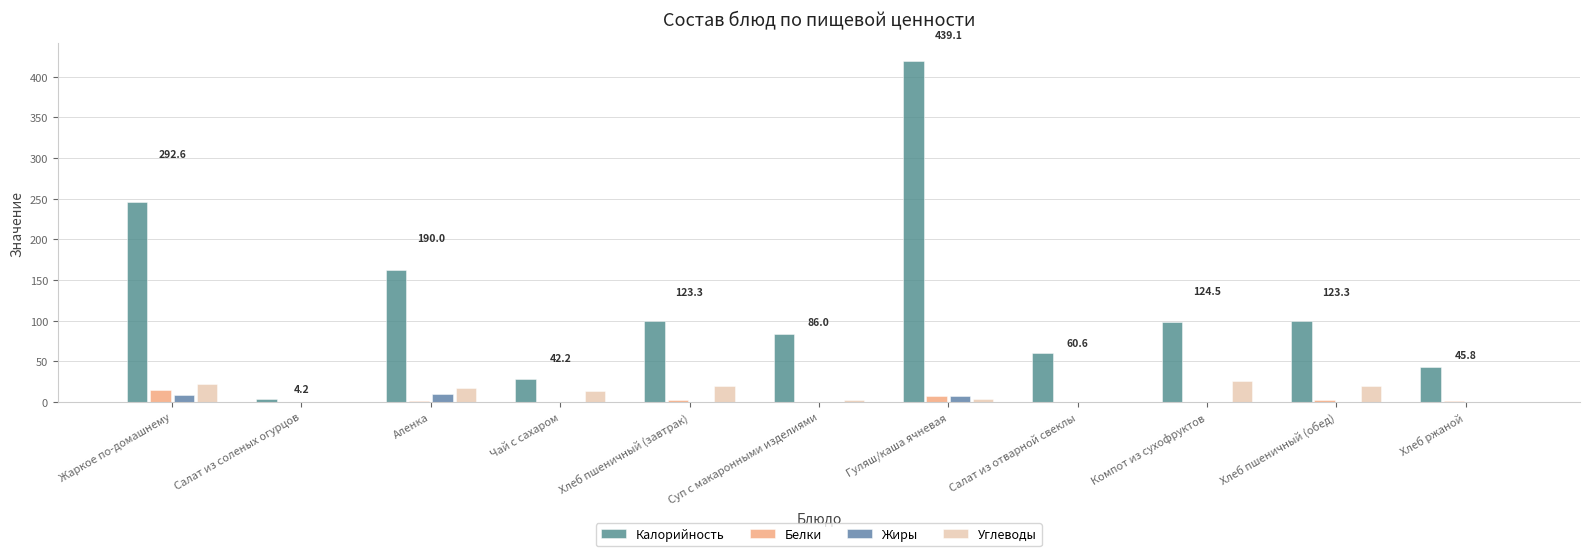

How many categories are shown in the chart?

11